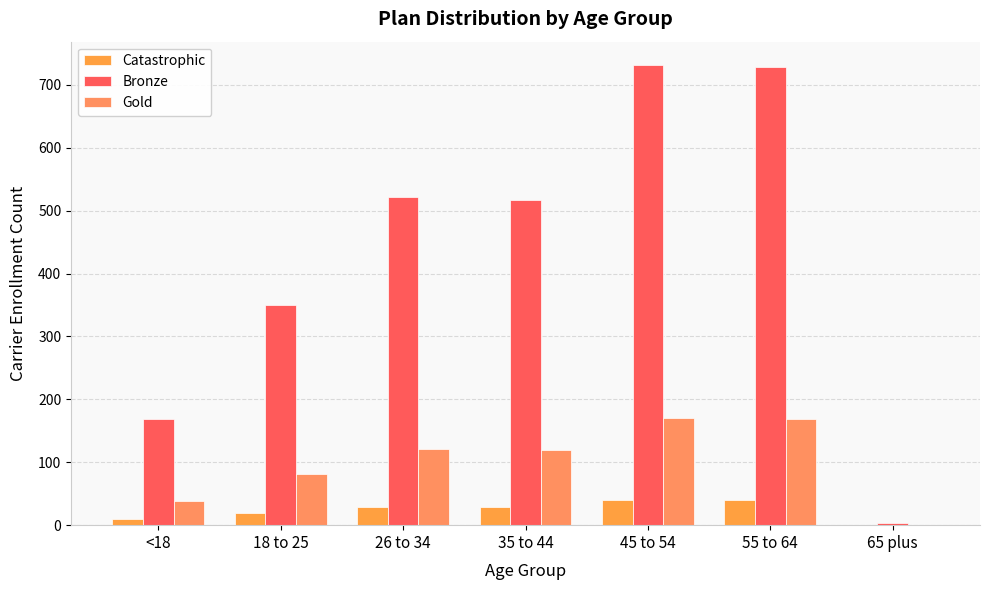

What position from the right is 26 to 34?

5